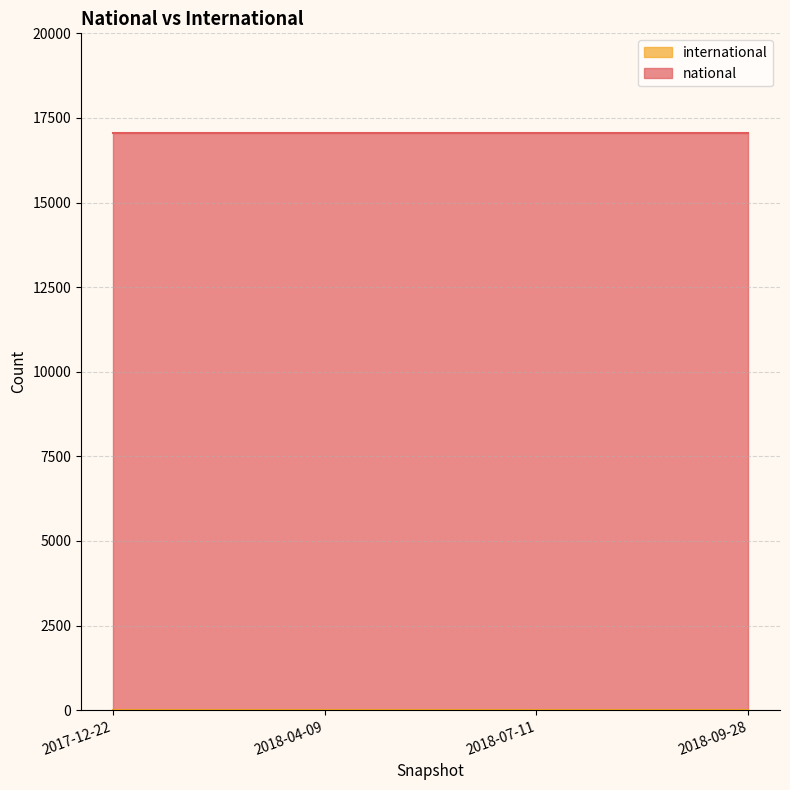

Rank the categories by national value from lowest to highest.

2017-12-22, 2018-04-09, 2018-07-11, 2018-09-28